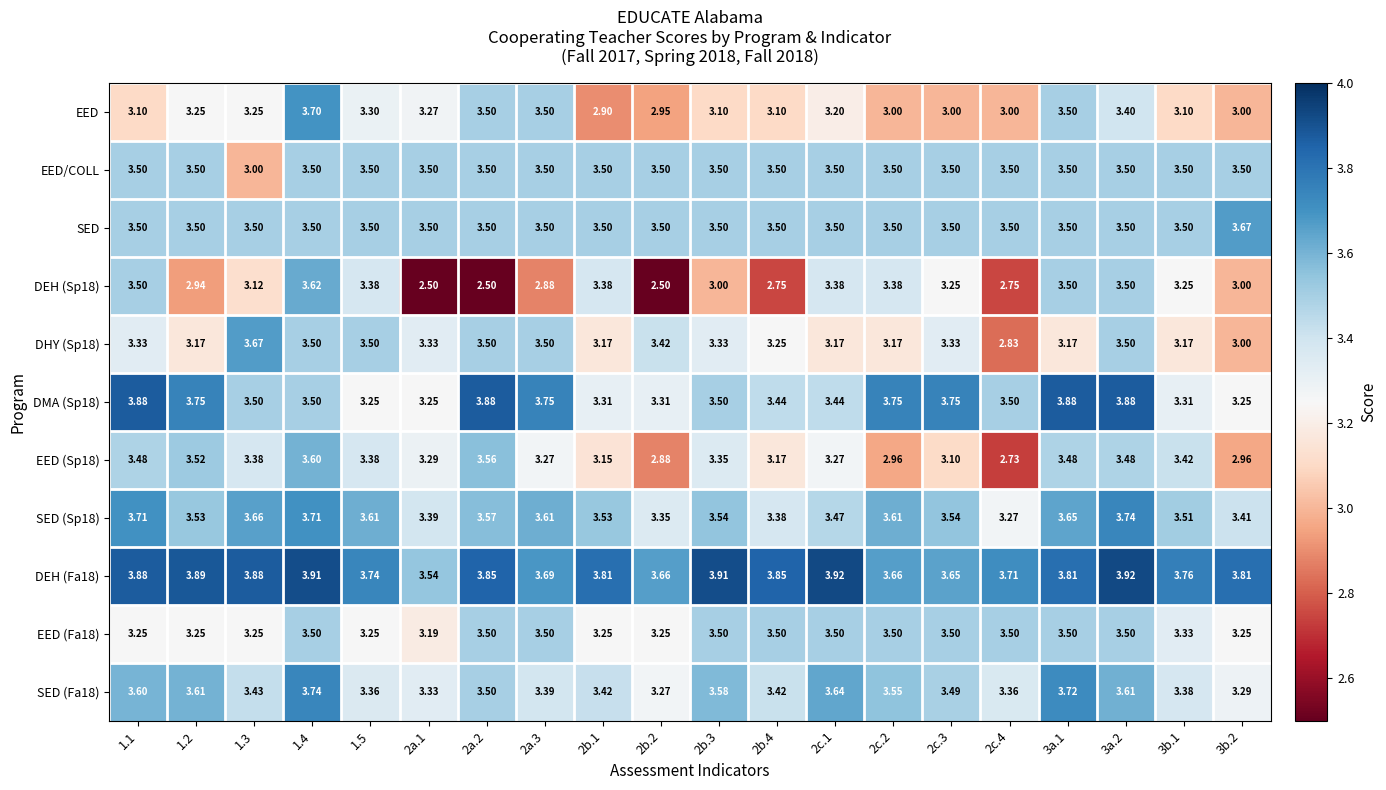

Is the value of SED (Sp18) at 2a.3 greater than the value of EED (Sp18) at 2c.4?

Yes